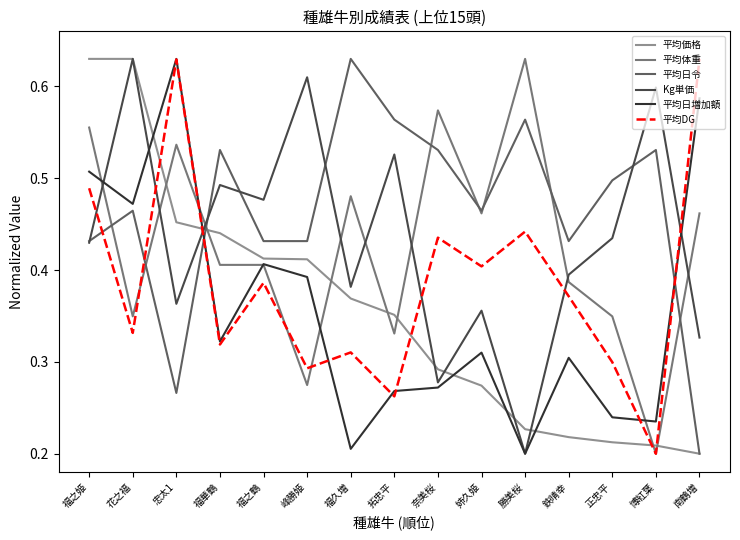

Is the value of Kg単価 at 鉄晴幸 greater than the value of 平均DG at 福之姫?

No